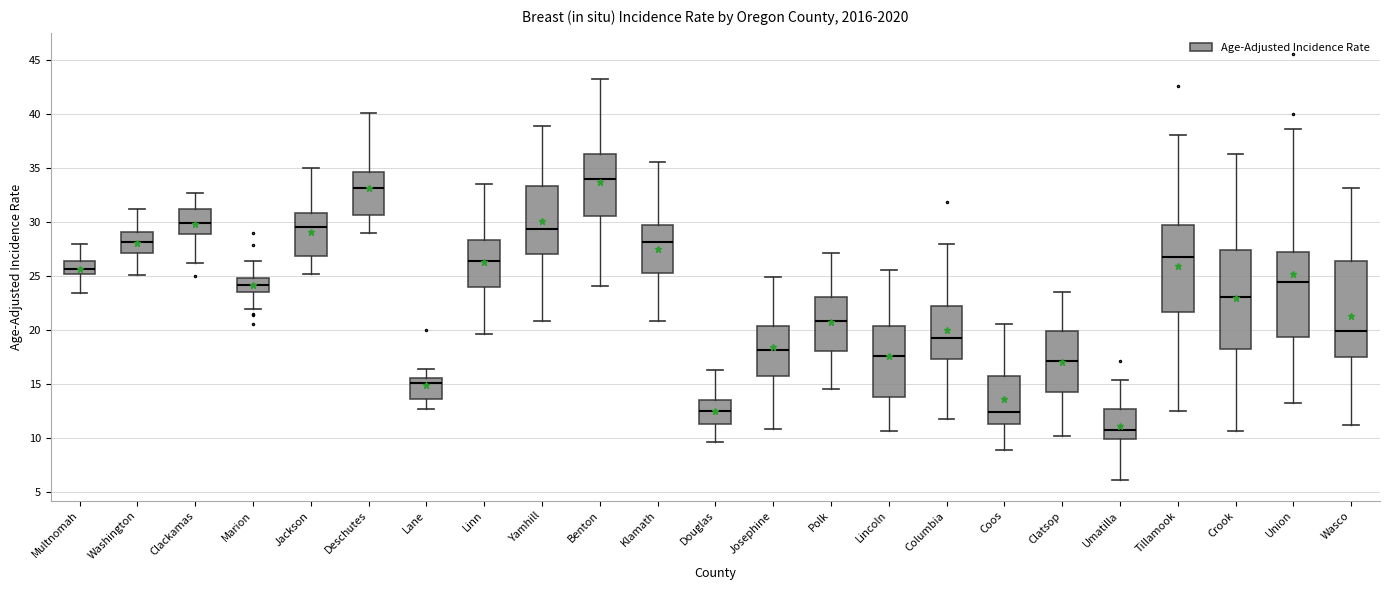

Which box's median line is the highest?

Benton